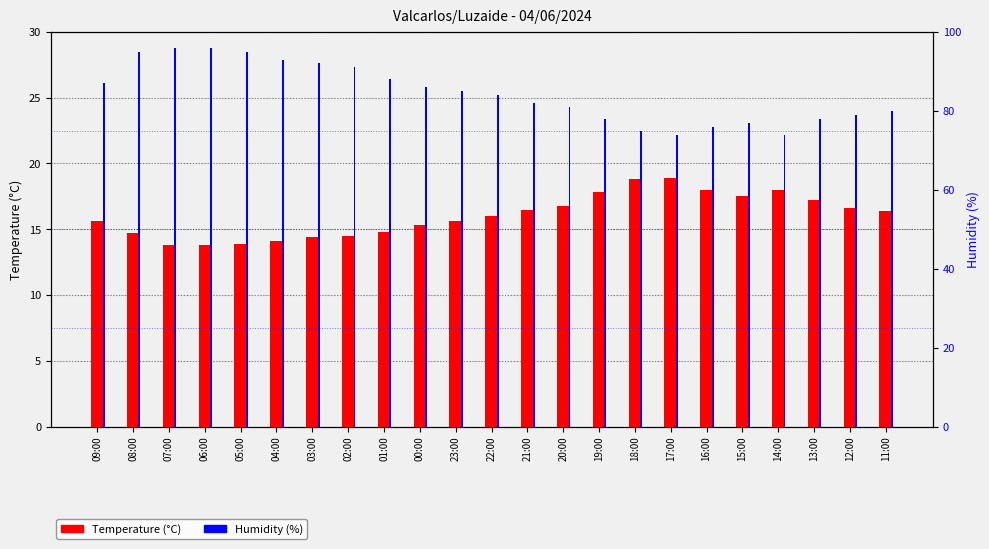

True or false: Temperature (°C) has a value of 22.7 at 00:00.

False